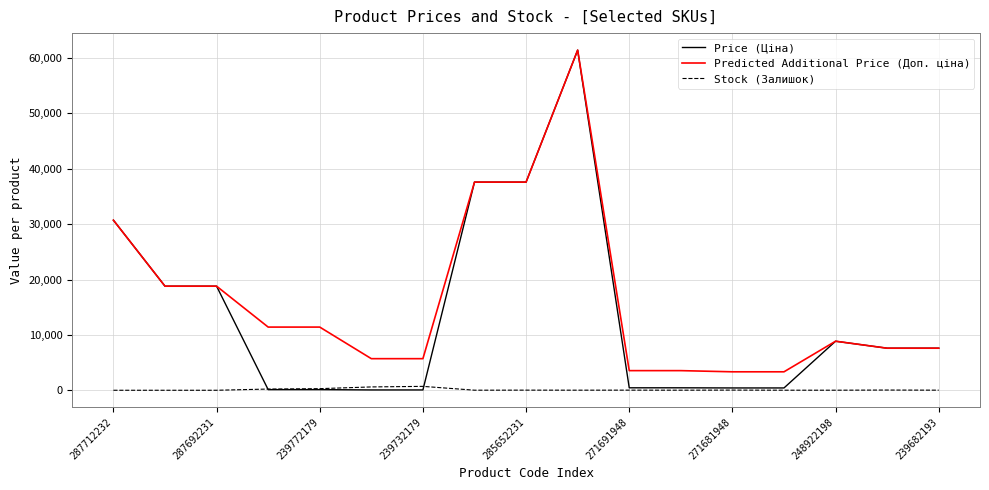

What is the greatest value displayed?

61434.3